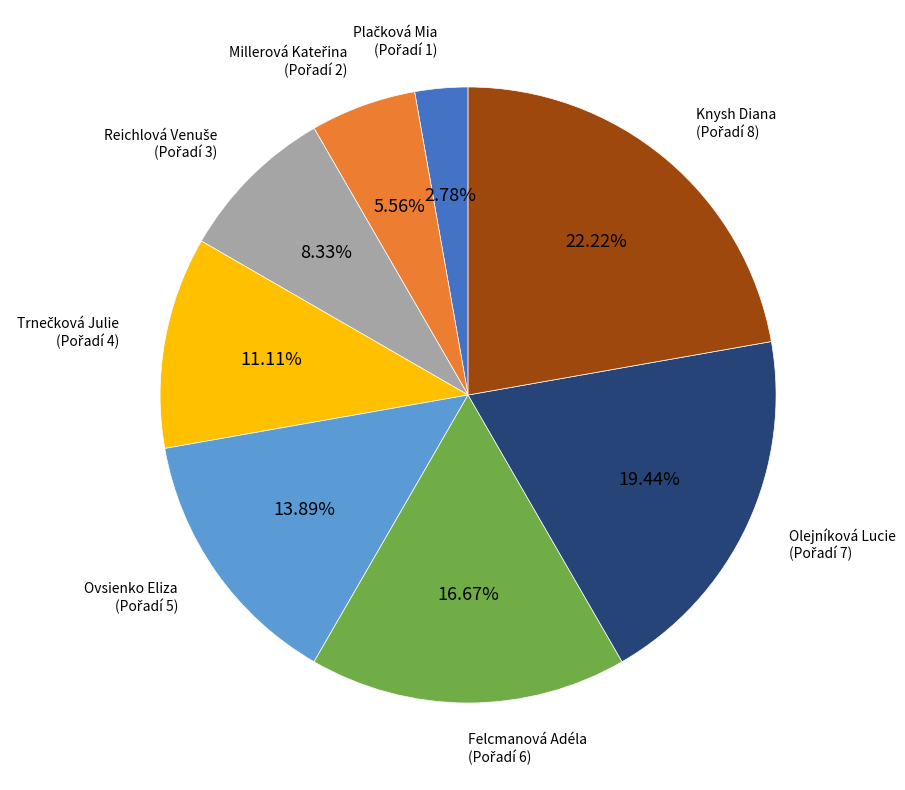

Count the number of slices in the pie.

8